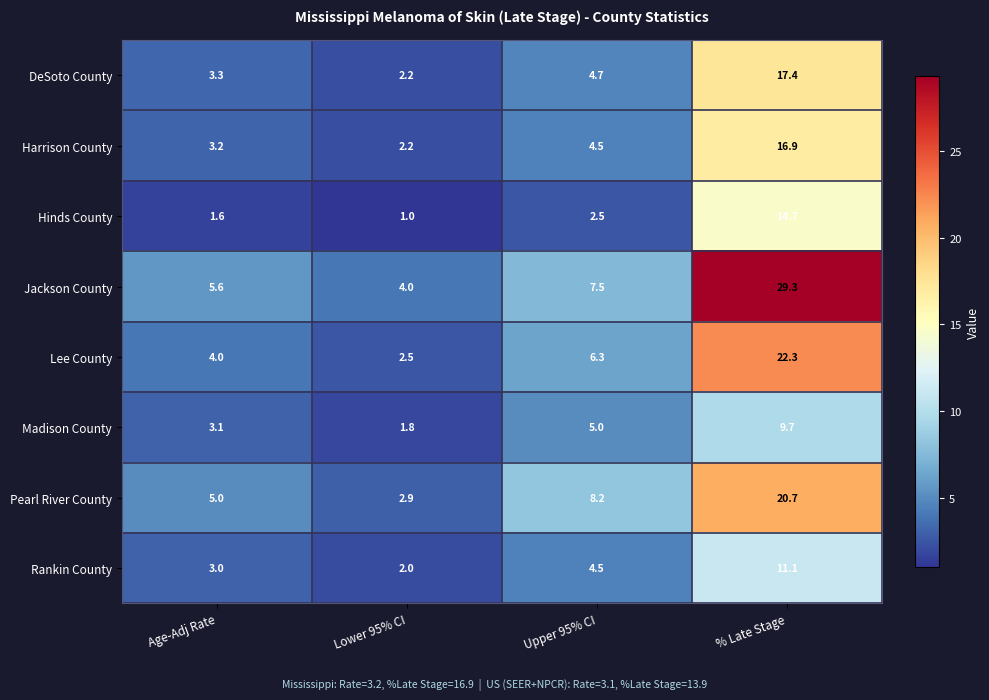

Where is Madison County nearest to the value 5?

Upper 95% CI